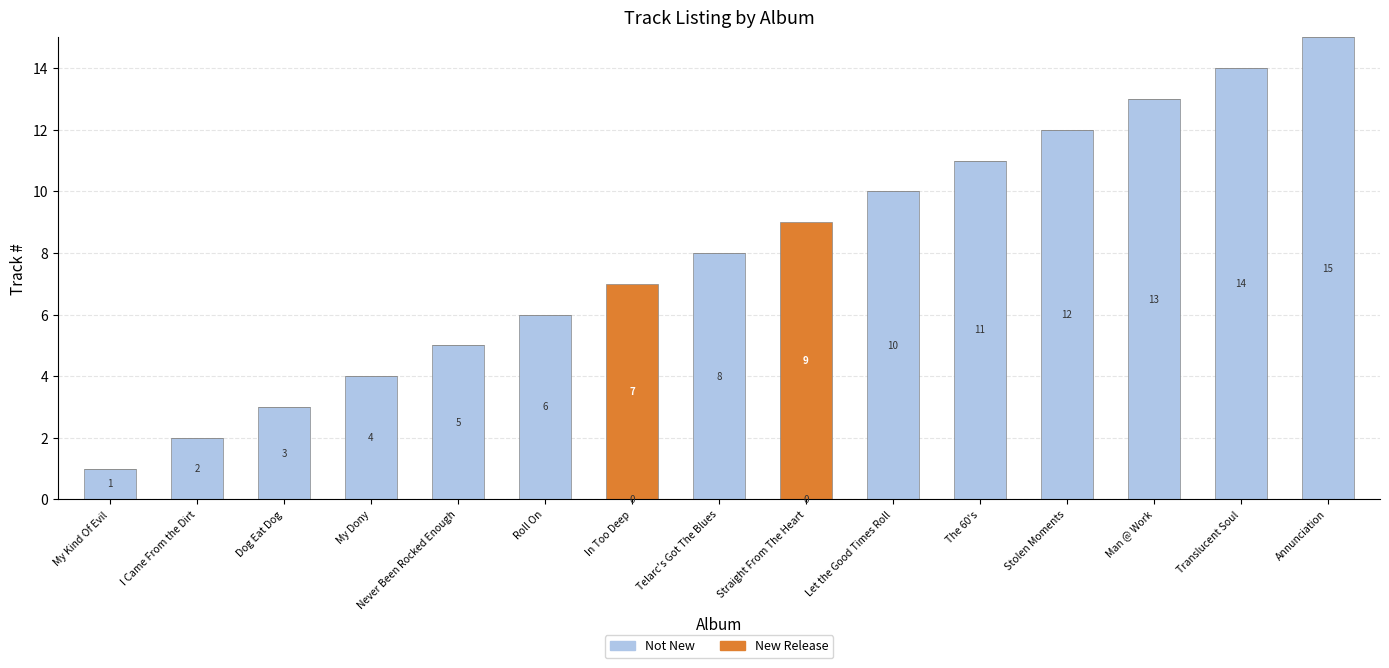

At which label is Not New closest to 7?

Roll On